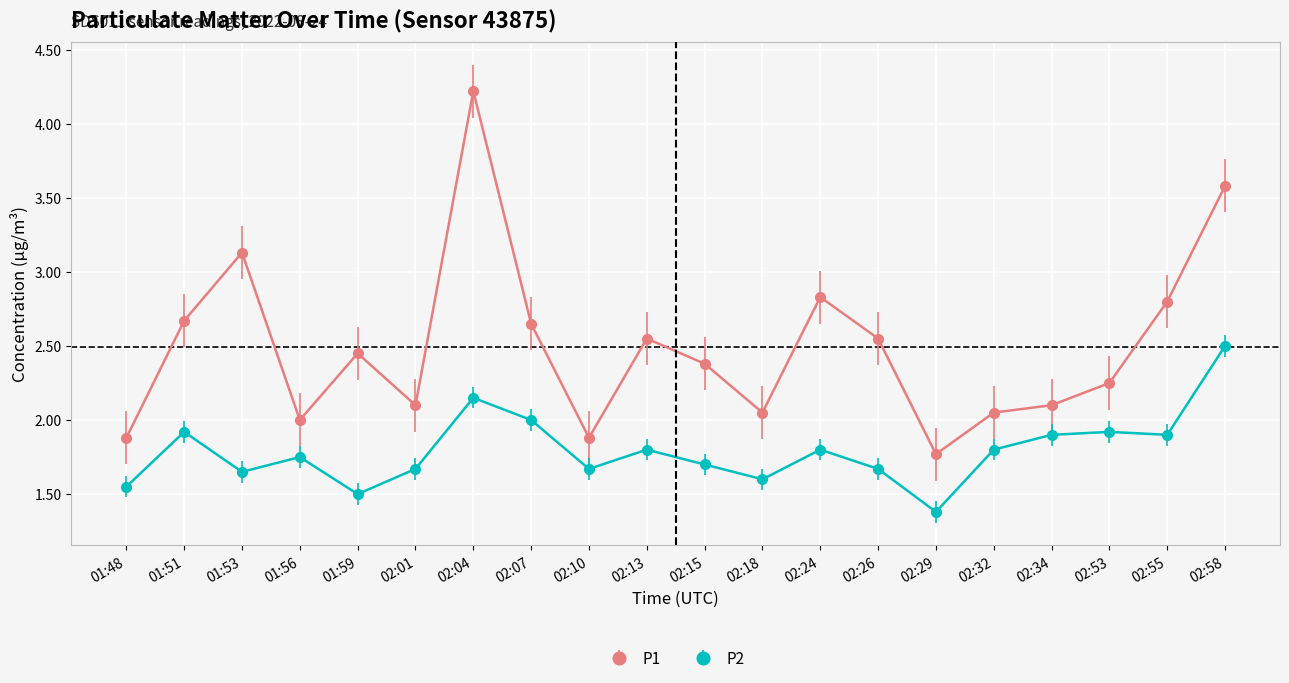

At which category is the sum across all series the highest?

02:04